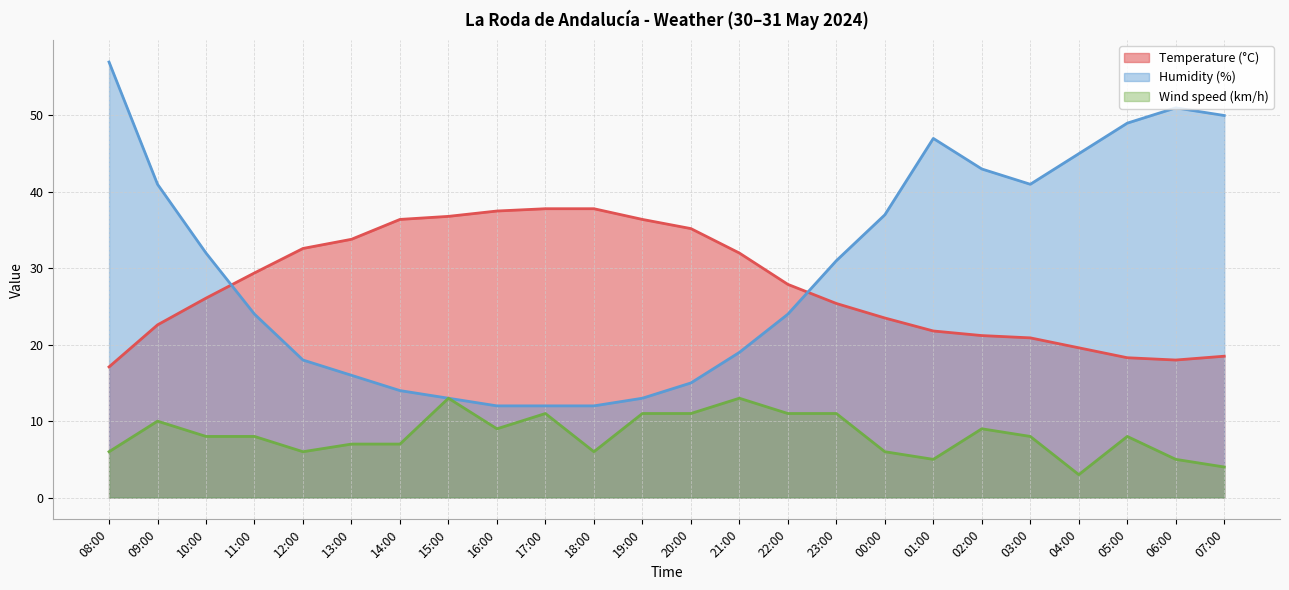

Which has a higher value, 22:00 or 01:00?

22:00